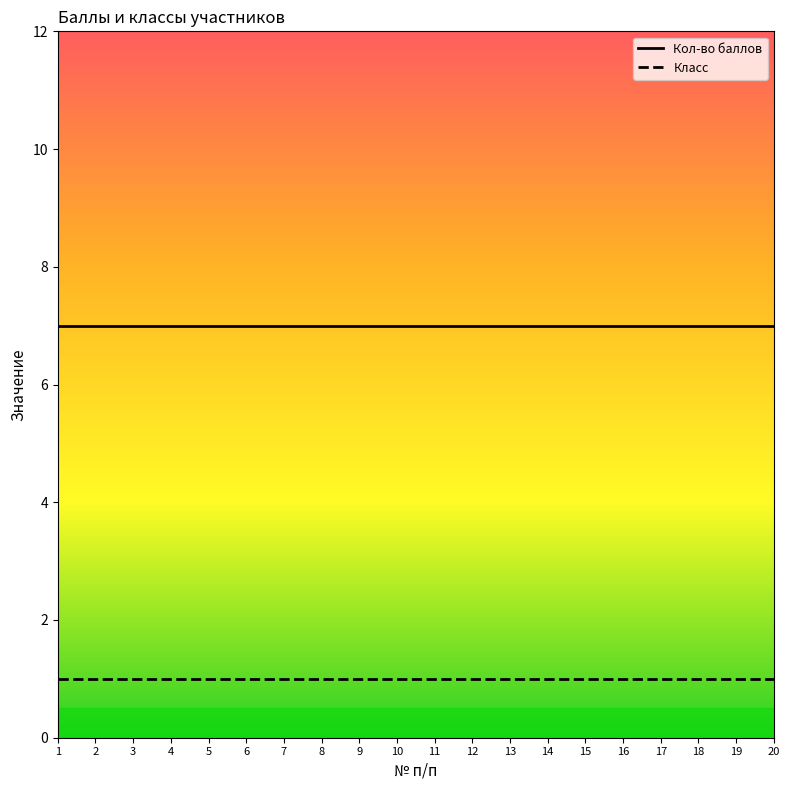

True or false: Кол-во баллов and Класс intersect in this chart.

False